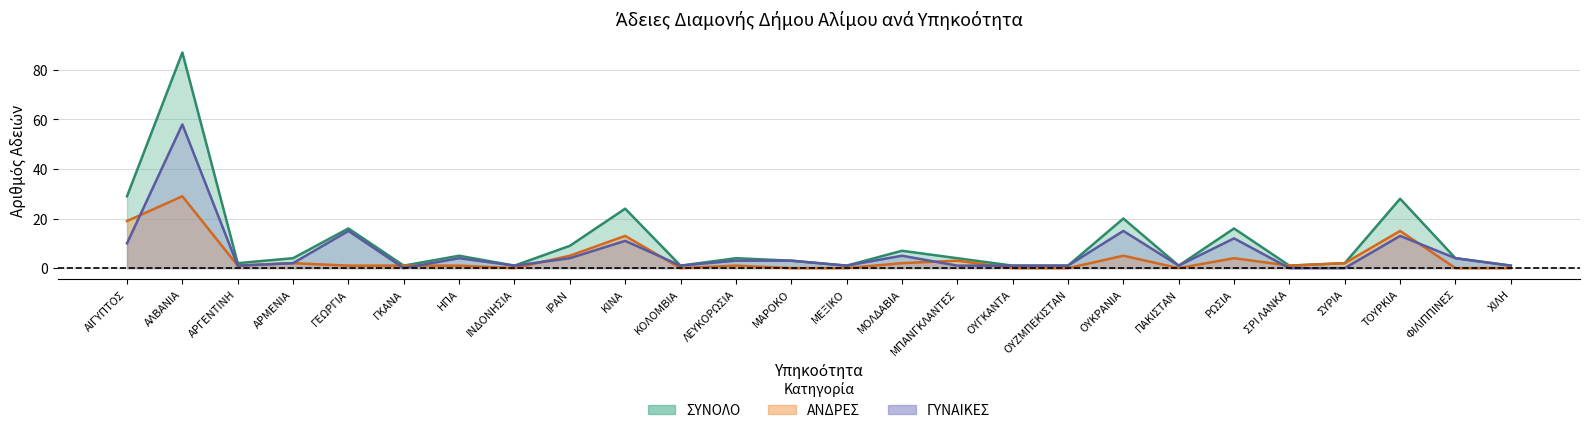

How many distinct data groups are displayed?

3